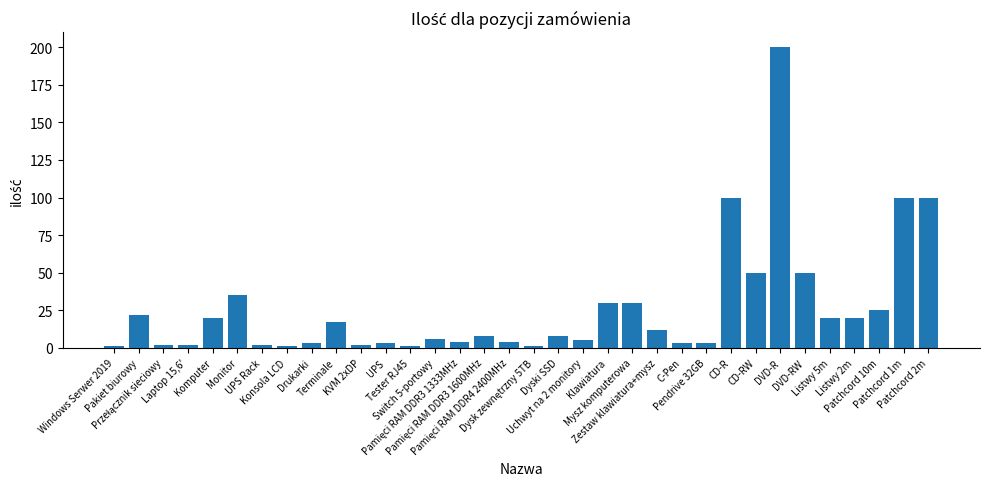

What is the sum of the values at Dyski SSD and Listwy 2m?

28